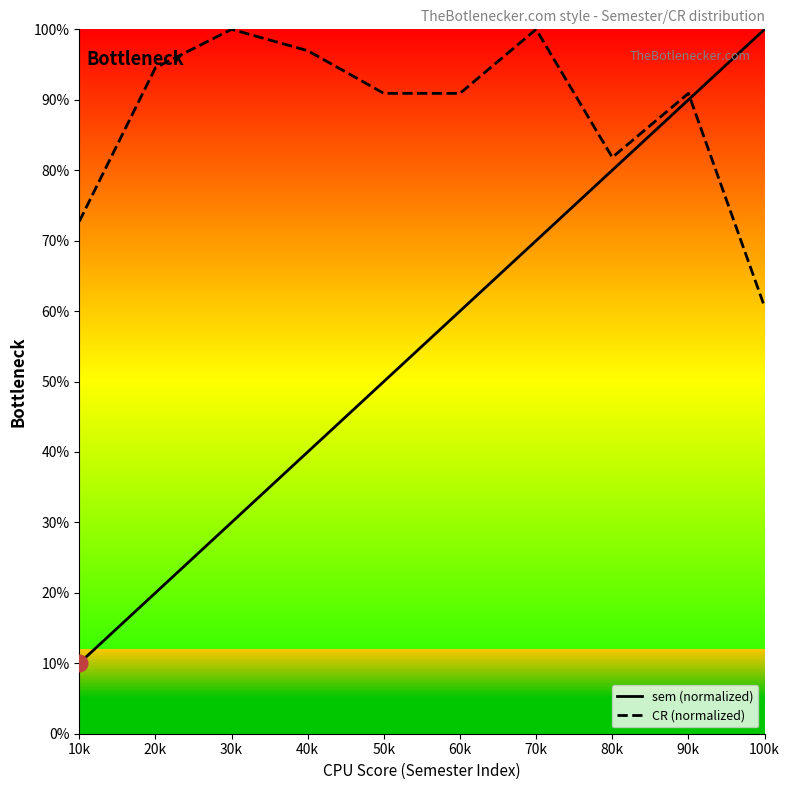

What is the difference between the sem (normalized) values at 30k and 100k?

70.0